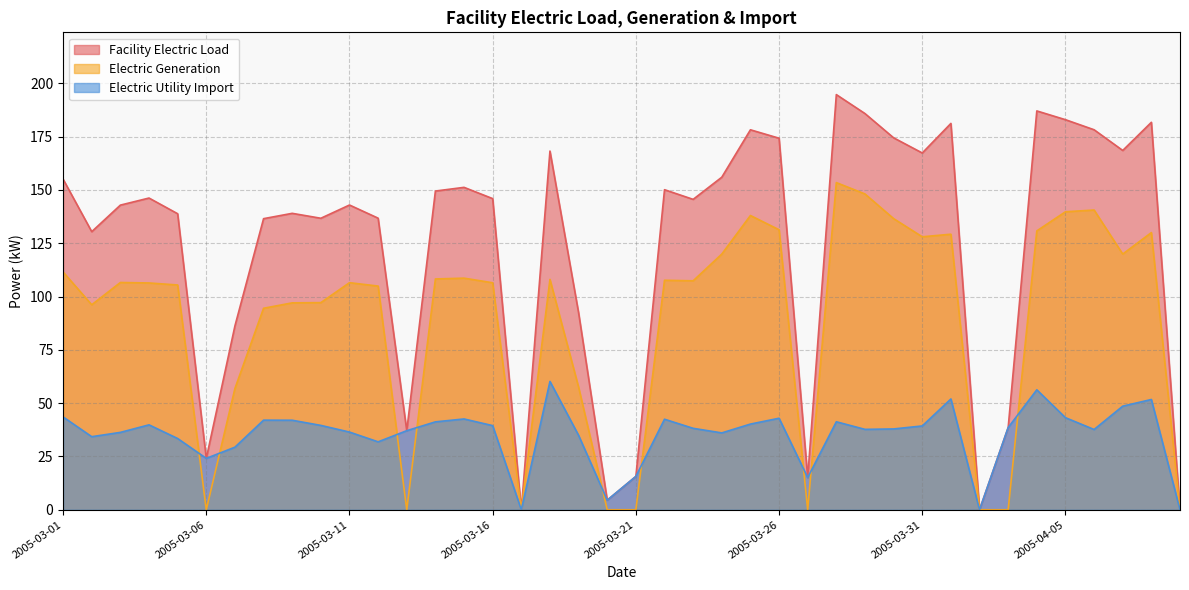

Which series has the widest spread of values?

Facility Electric Load